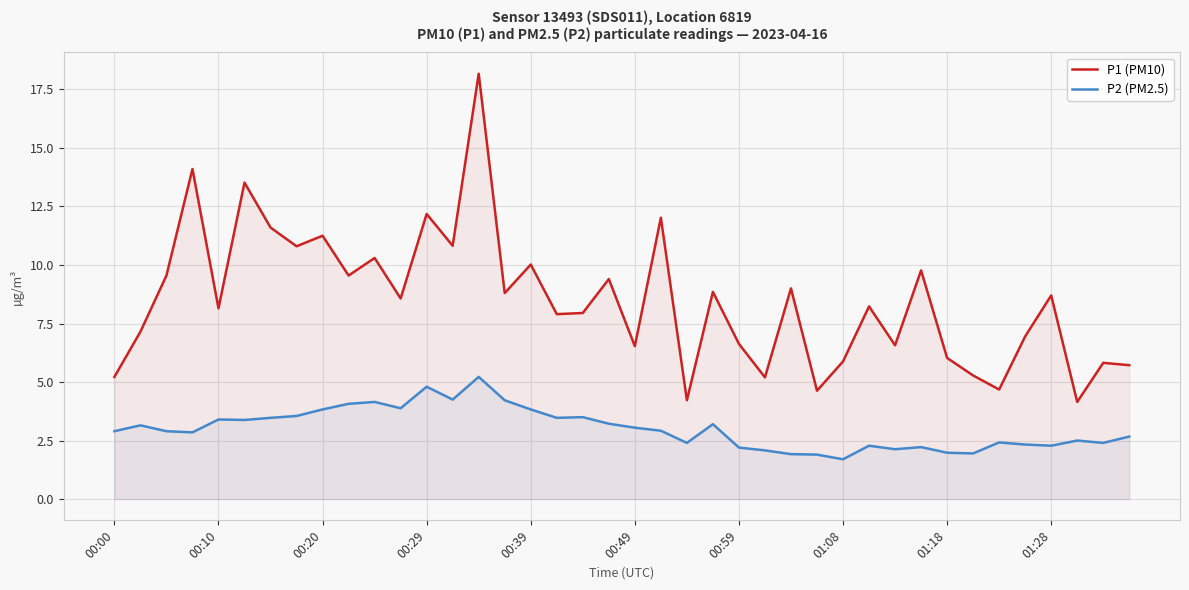

Rank the series by their average value, from highest to lowest.

P1 (PM10), P2 (PM2.5)